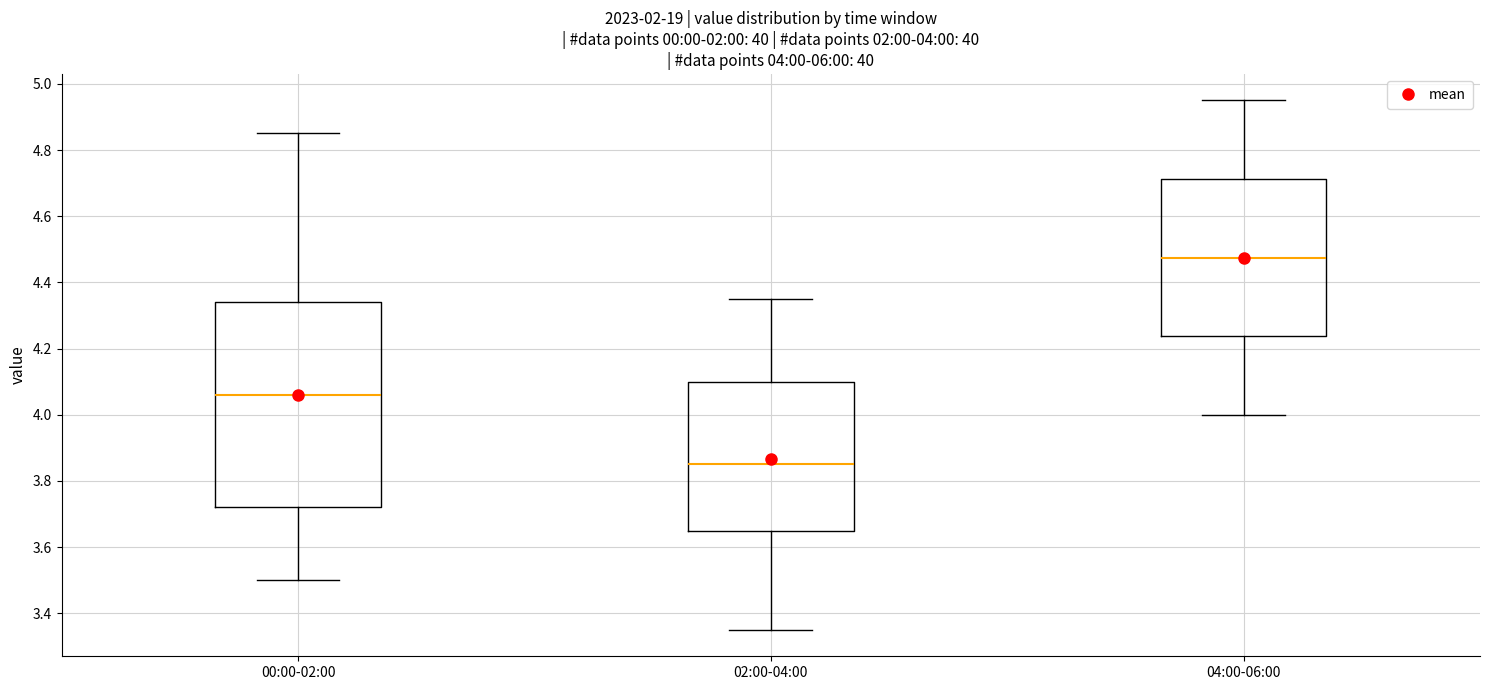

Which box's median line is the lowest?

02:00-04:00